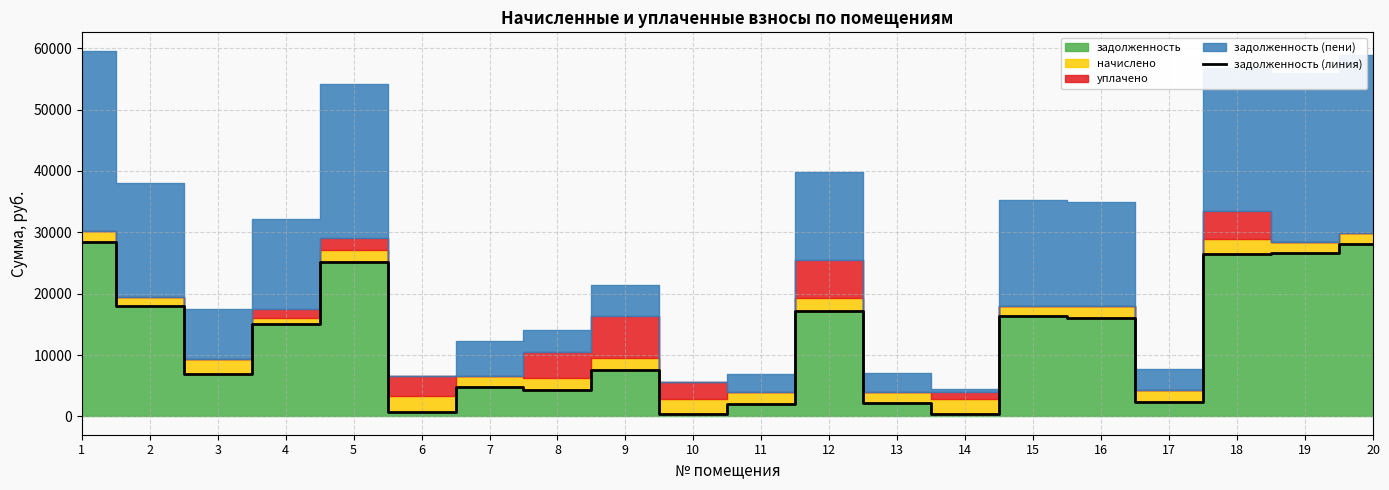

What is the average value?

12451.0